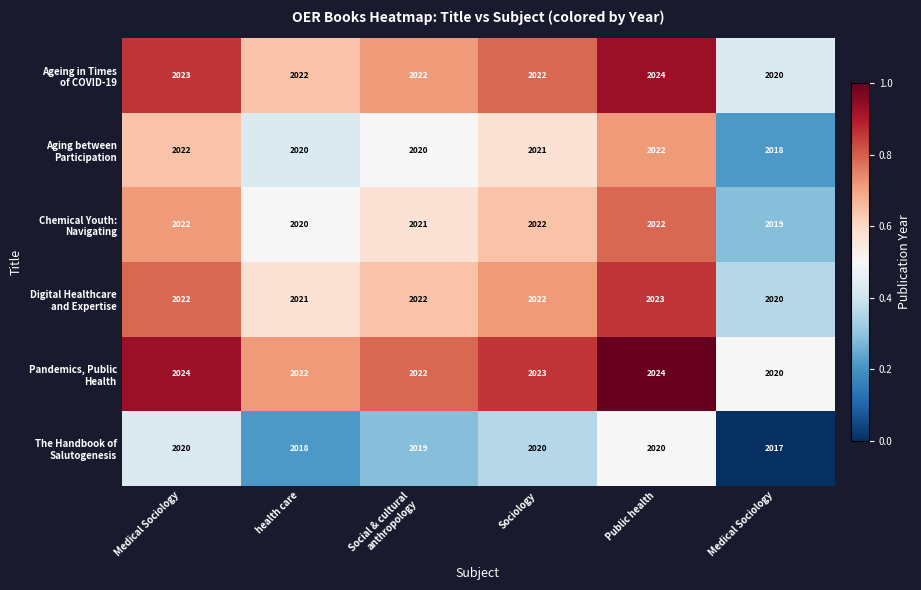

At which category does the chart reach its minimum across all series?

Medical Sociology